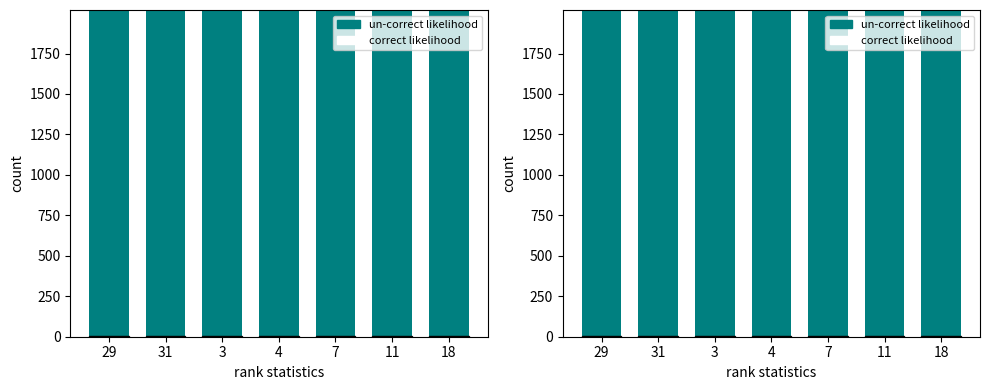

Between 31 and 29, which is larger?

31